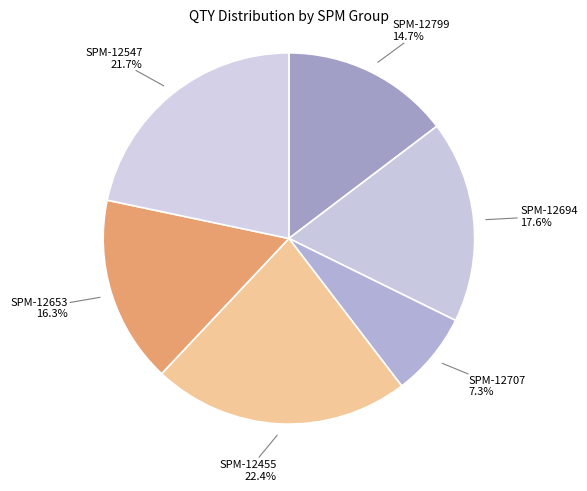

Approximately how many times larger is the value at SPM-12694 compared to SPM-12455?

0.8